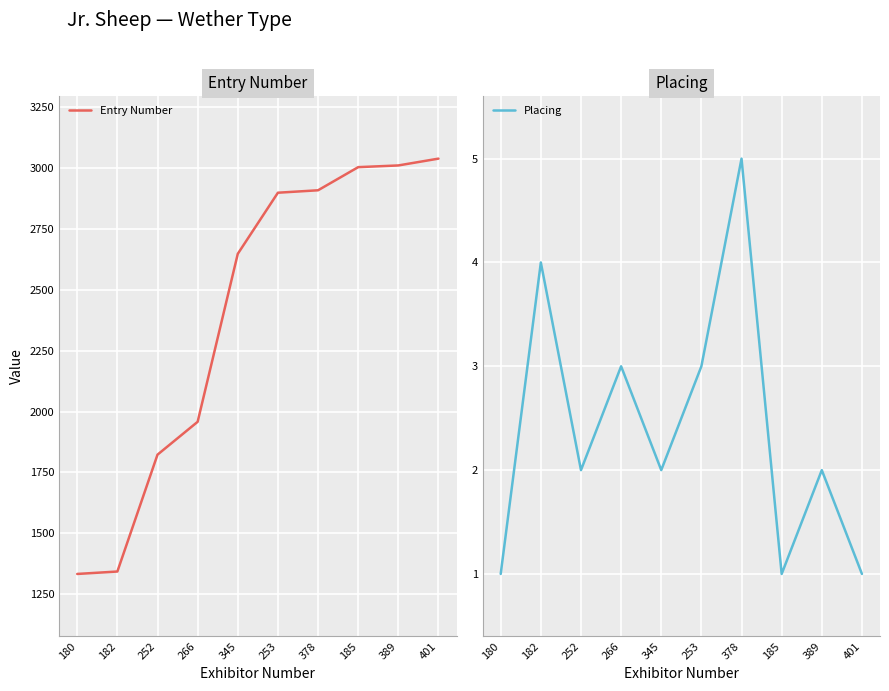

Which series changed the most between 266 and 345?

Entry Number